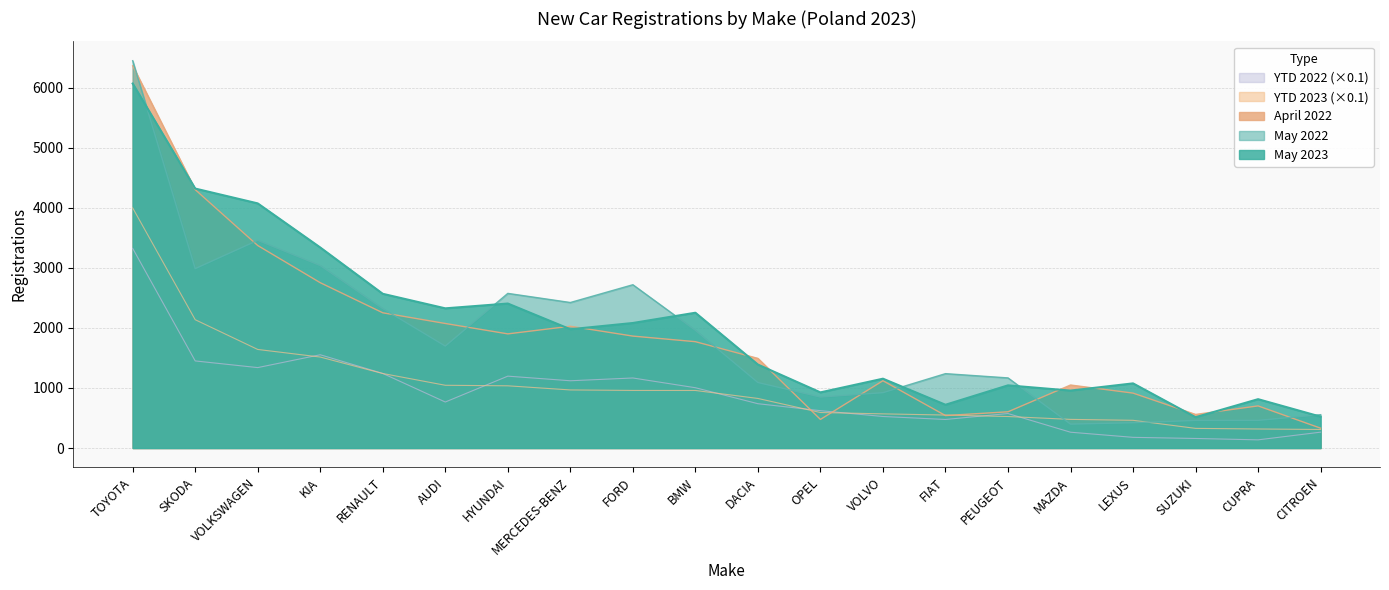

What is the value of the April 2022 point at the 3rd from the left?

3371.0